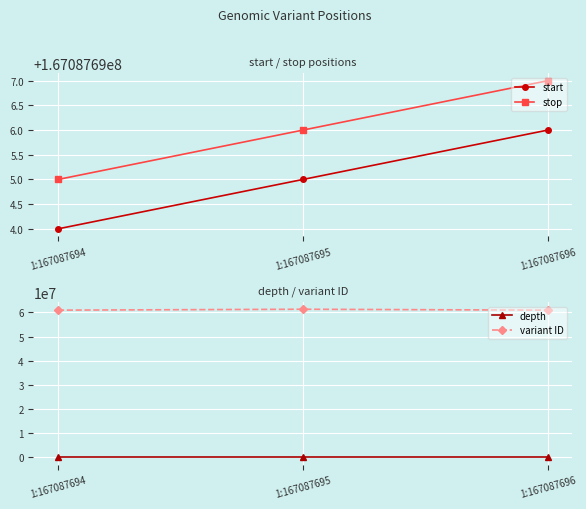

True or false: depth has a value of 18 at 1:167087694.

True